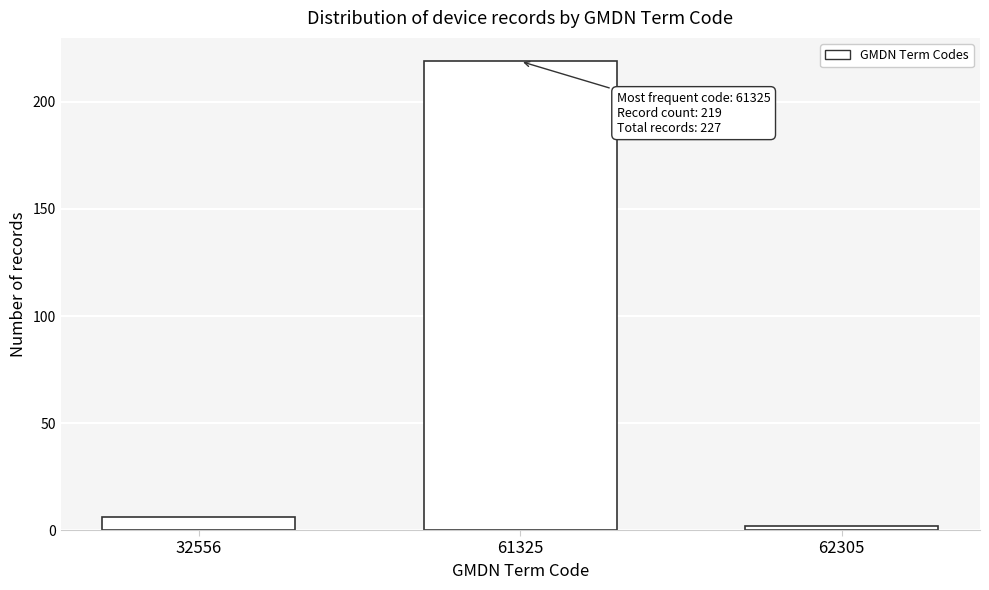

Reading right to left, list all the values displayed in this chart.

2	219	6